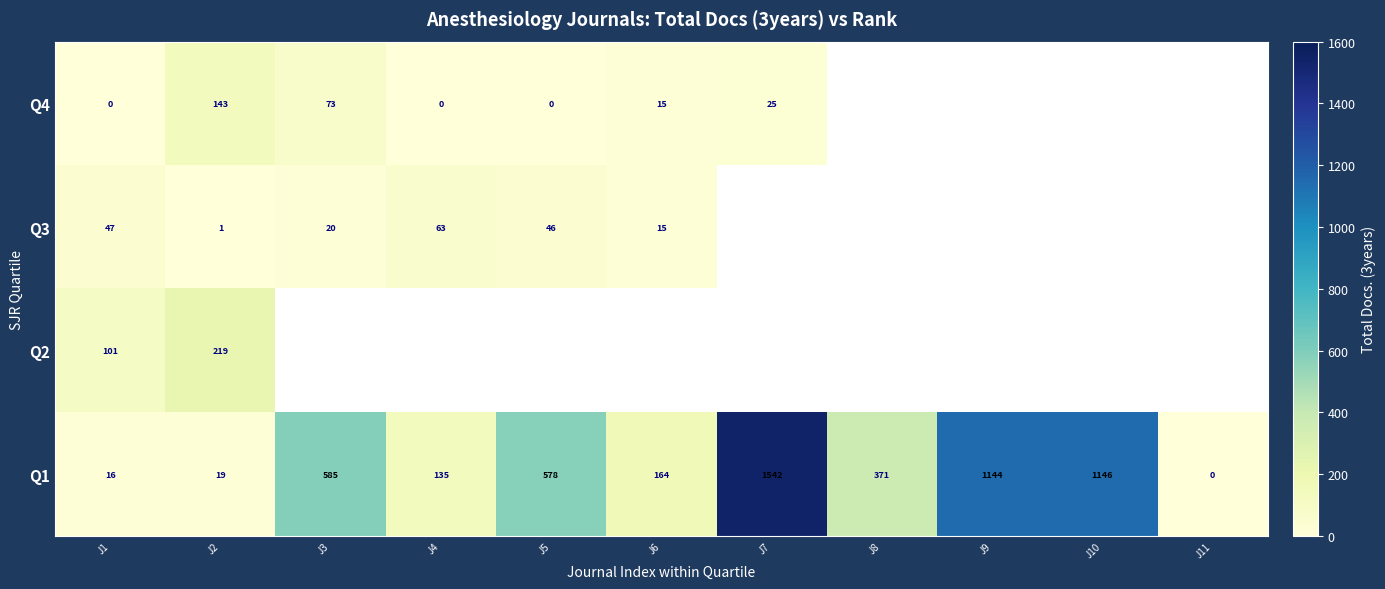

Where is Q1 nearest to the value 771?

J3